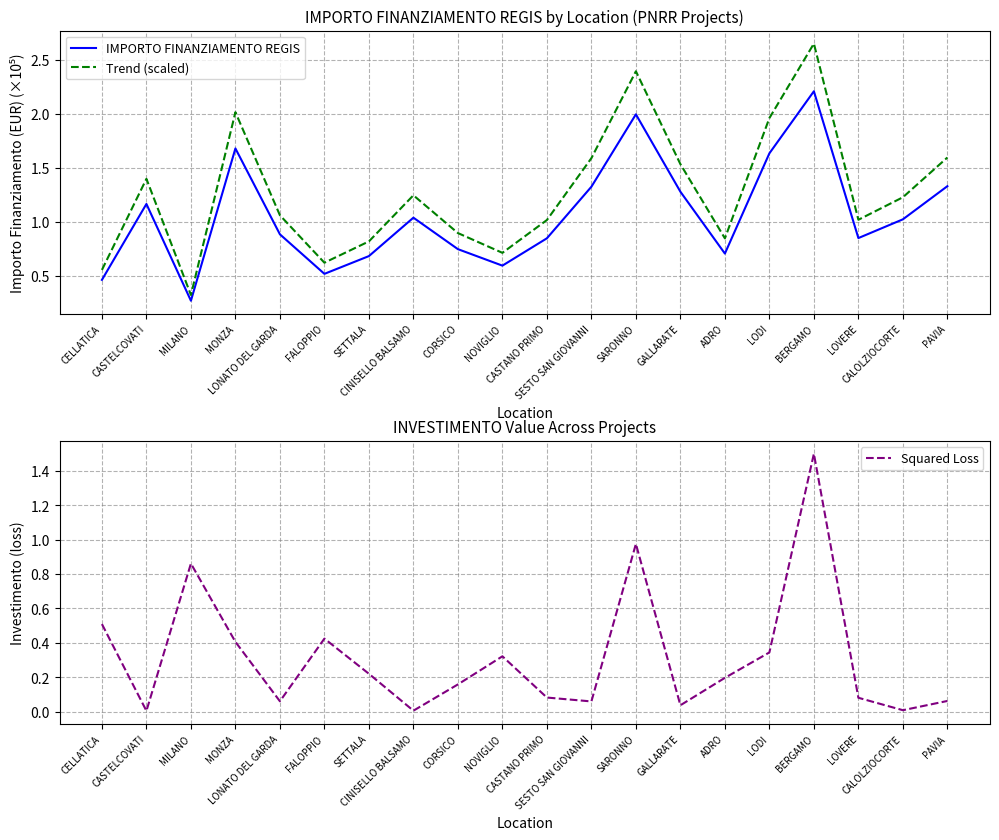

How many values in the Trend (scaled) series are below 1?

7